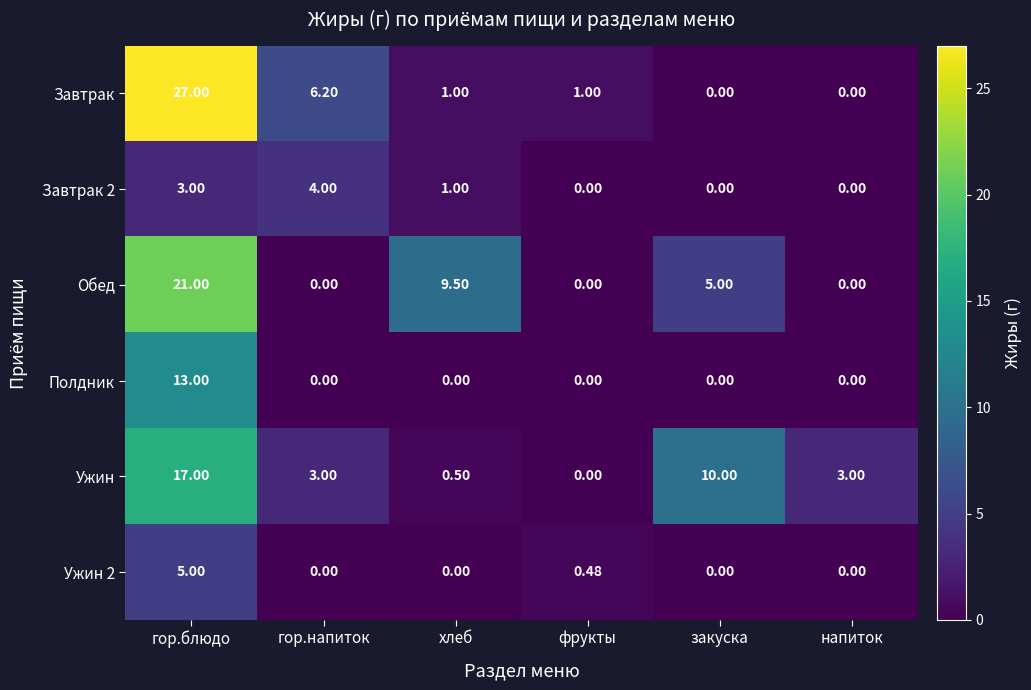

Which category has the highest value in the Завтрак series?

гор.блюдо